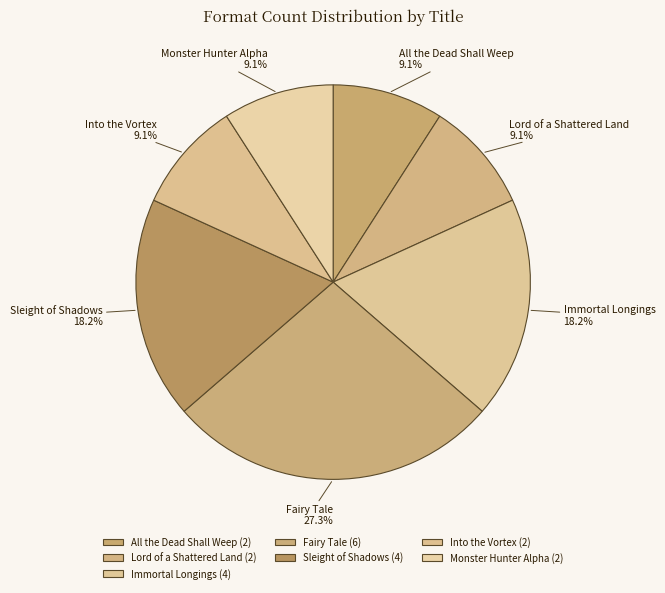

What percentage is NOT represented by Sleight of Shadows?

81.8%